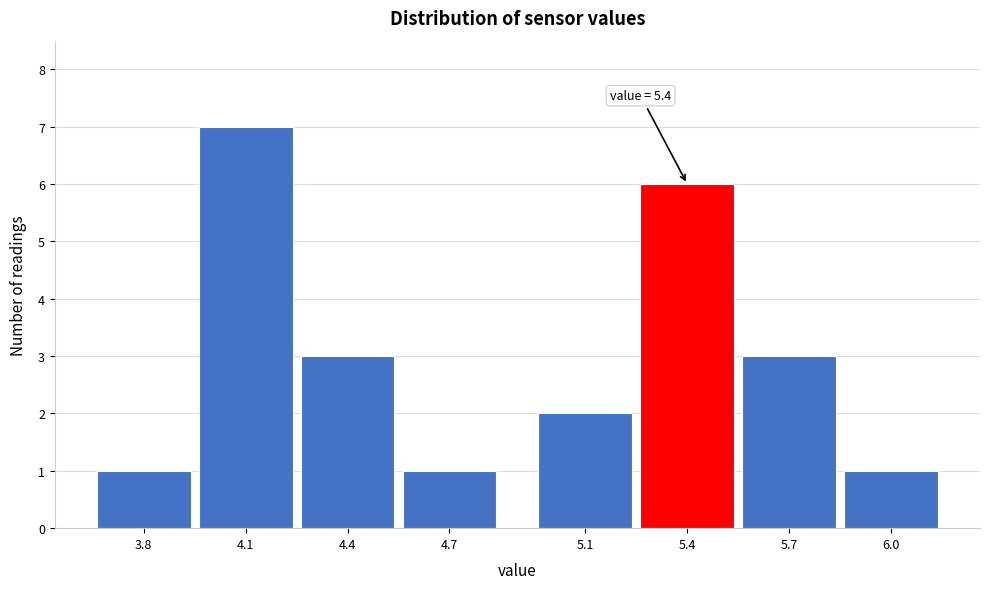

Reading left to right, transcribe all the data shown in this chart.

3.8=1	4.1=7	4.4=3	4.7=1	5.1=2	5.4=6	5.7=3	6.0=1